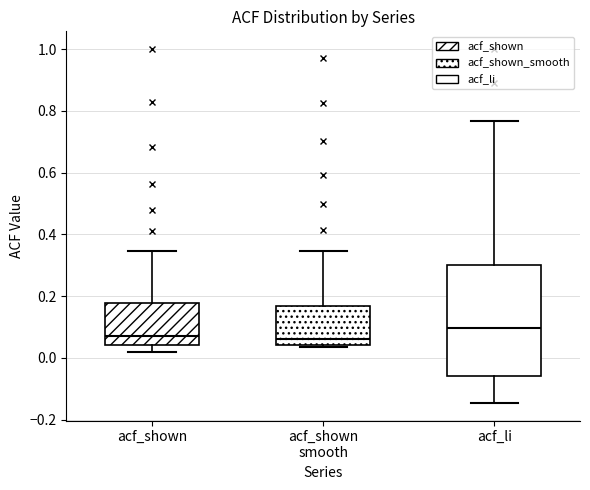

Which box's median line is the highest?

acf_li